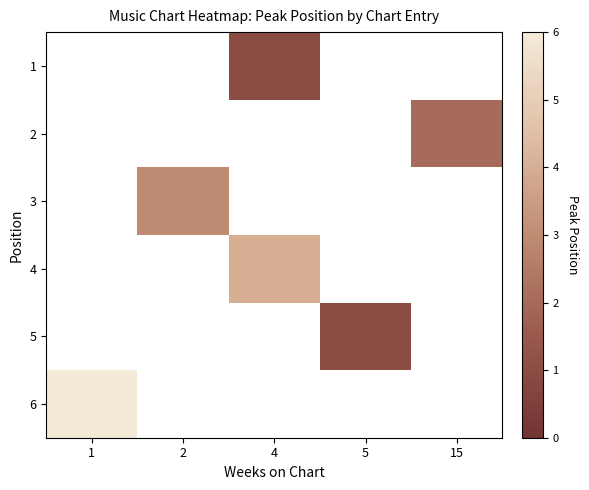

How many values in 4 are above zero?

1